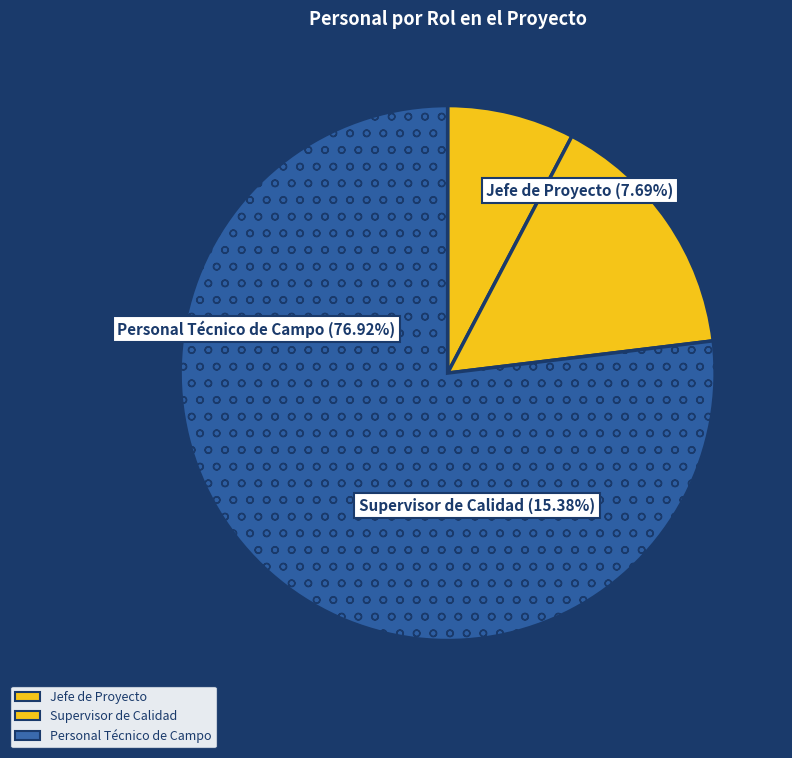

Rank the categories by value from lowest to highest.

Jefe de Proyecto, Supervisor de Calidad, Personal Técnico de Campo